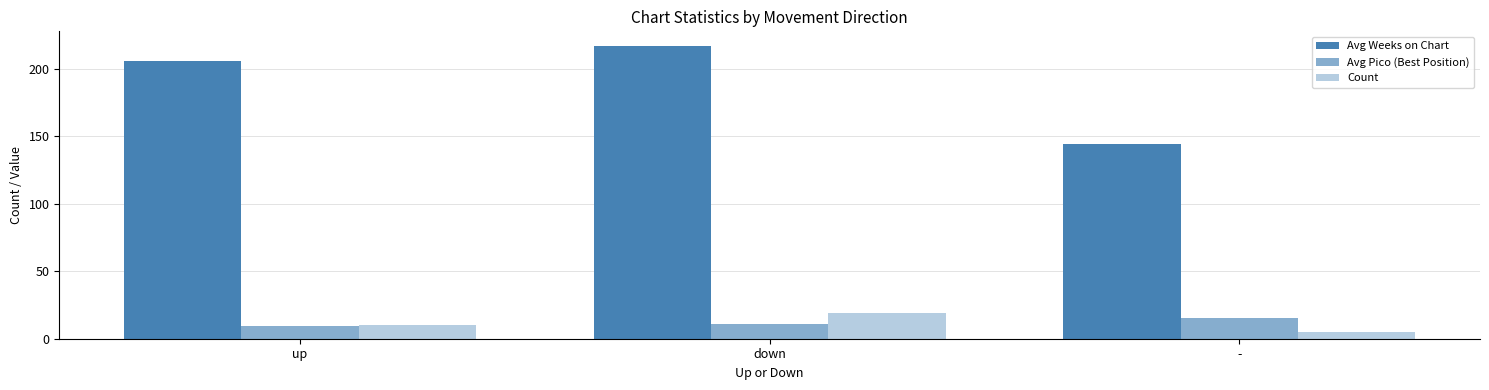

How many data points in Avg Pico (Best Position) are less than 11?

1